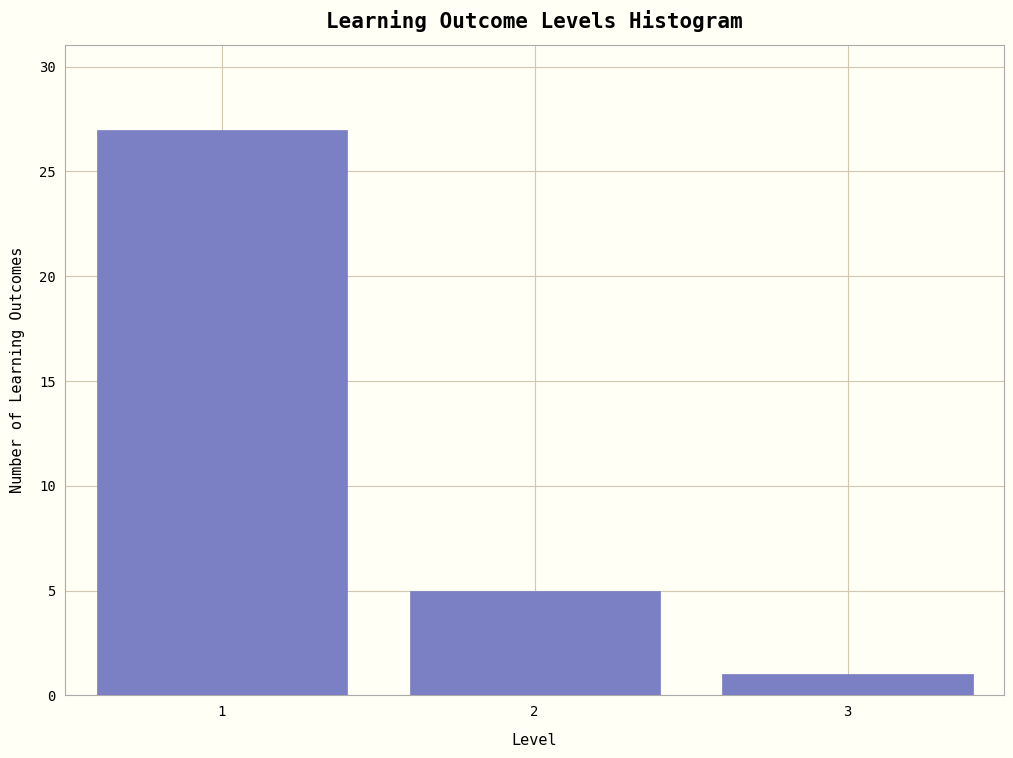

Reading right to left, list all the values displayed in this chart.

1	5	27